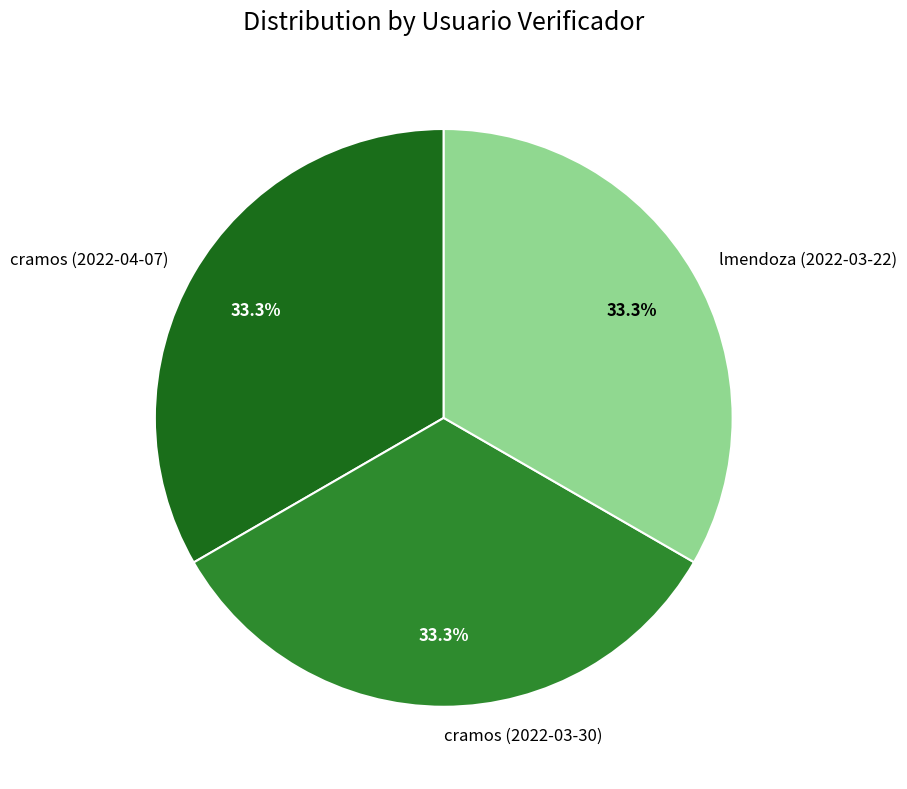

Does cramos (2022-04-07) represent more than half of the total?

No